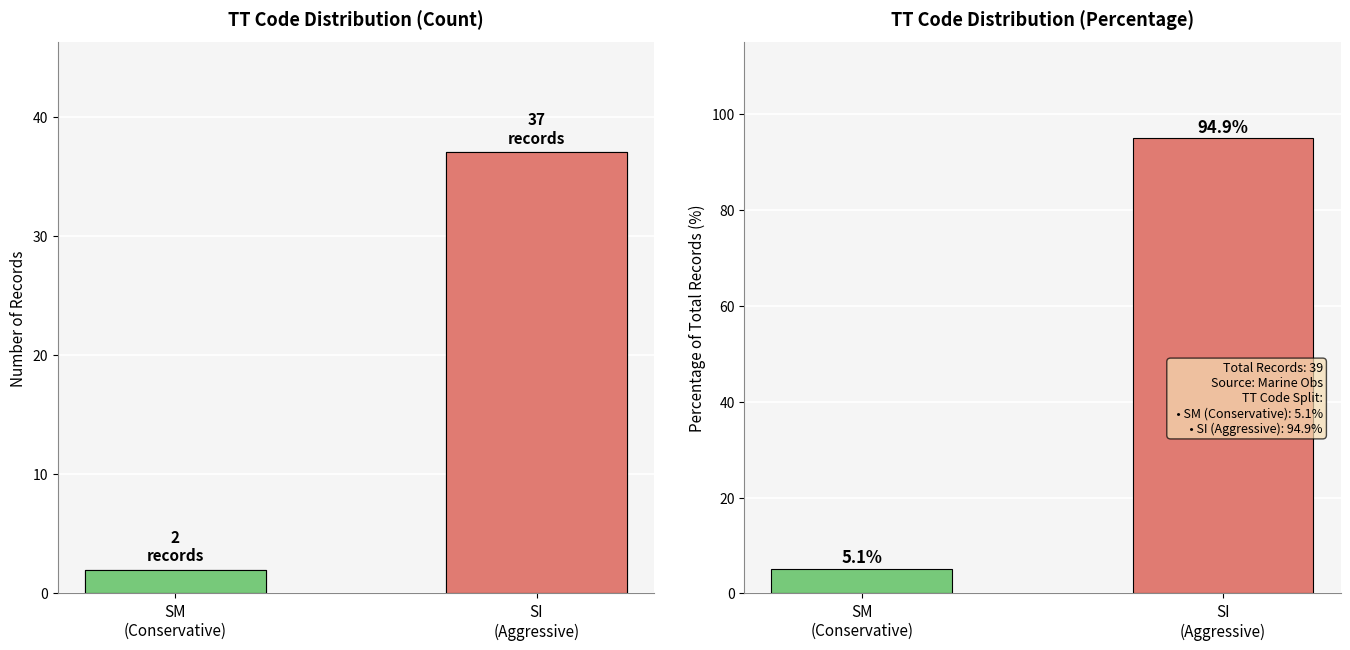

Reading right to left, transcribe all the data shown in this chart.

SI
(Aggressive)=37	SM
(Conservative)=2